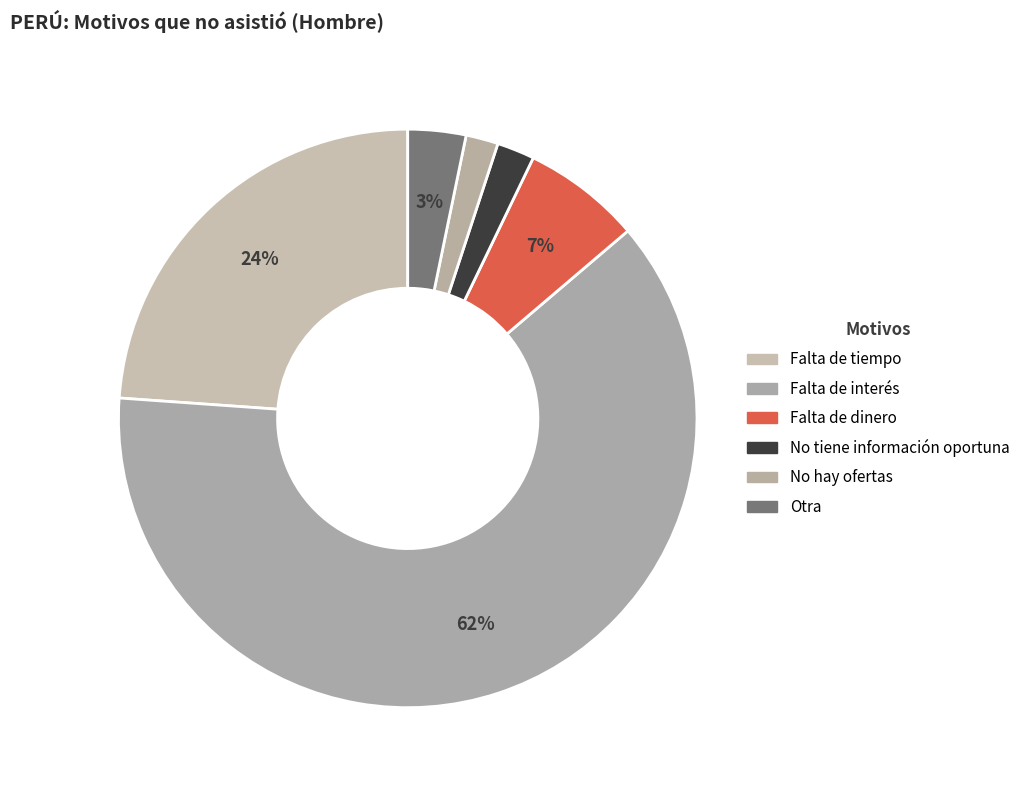

Approximately how many times larger is the value at Falta de dinero compared to No tiene información oportuna?

3.2